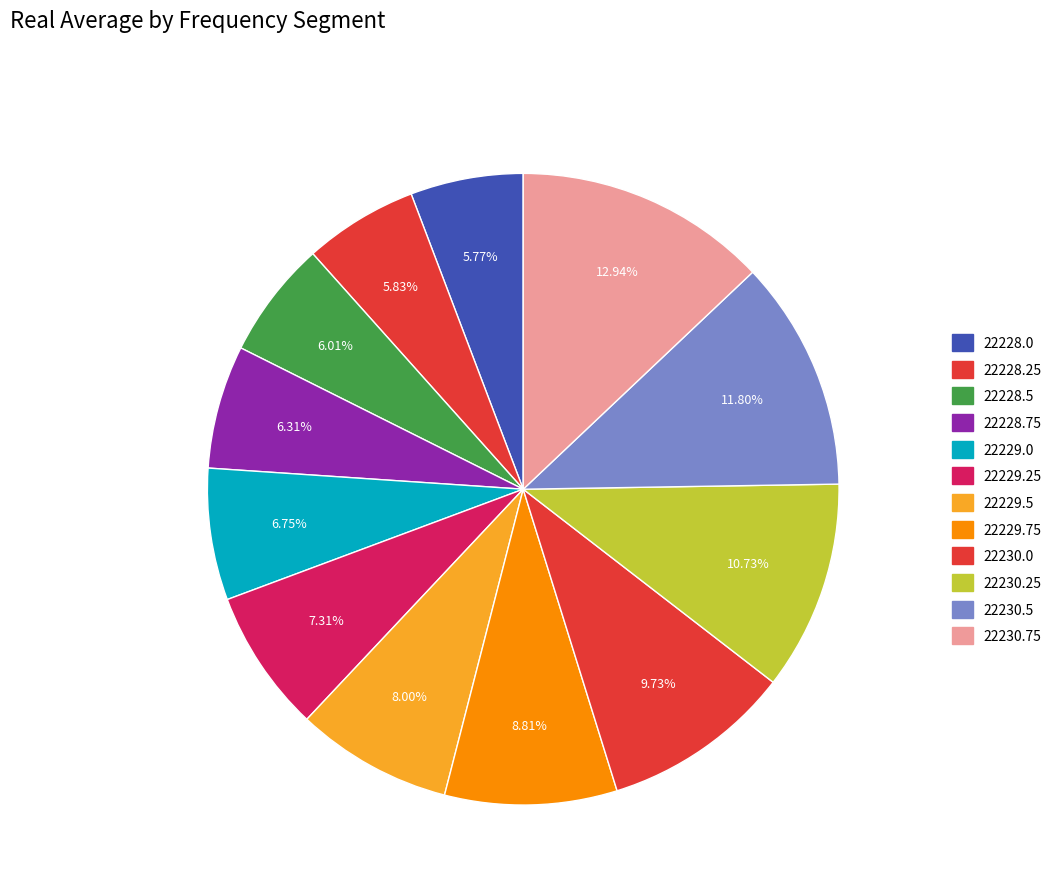

What is the smallest slice in the pie chart?

22228.0